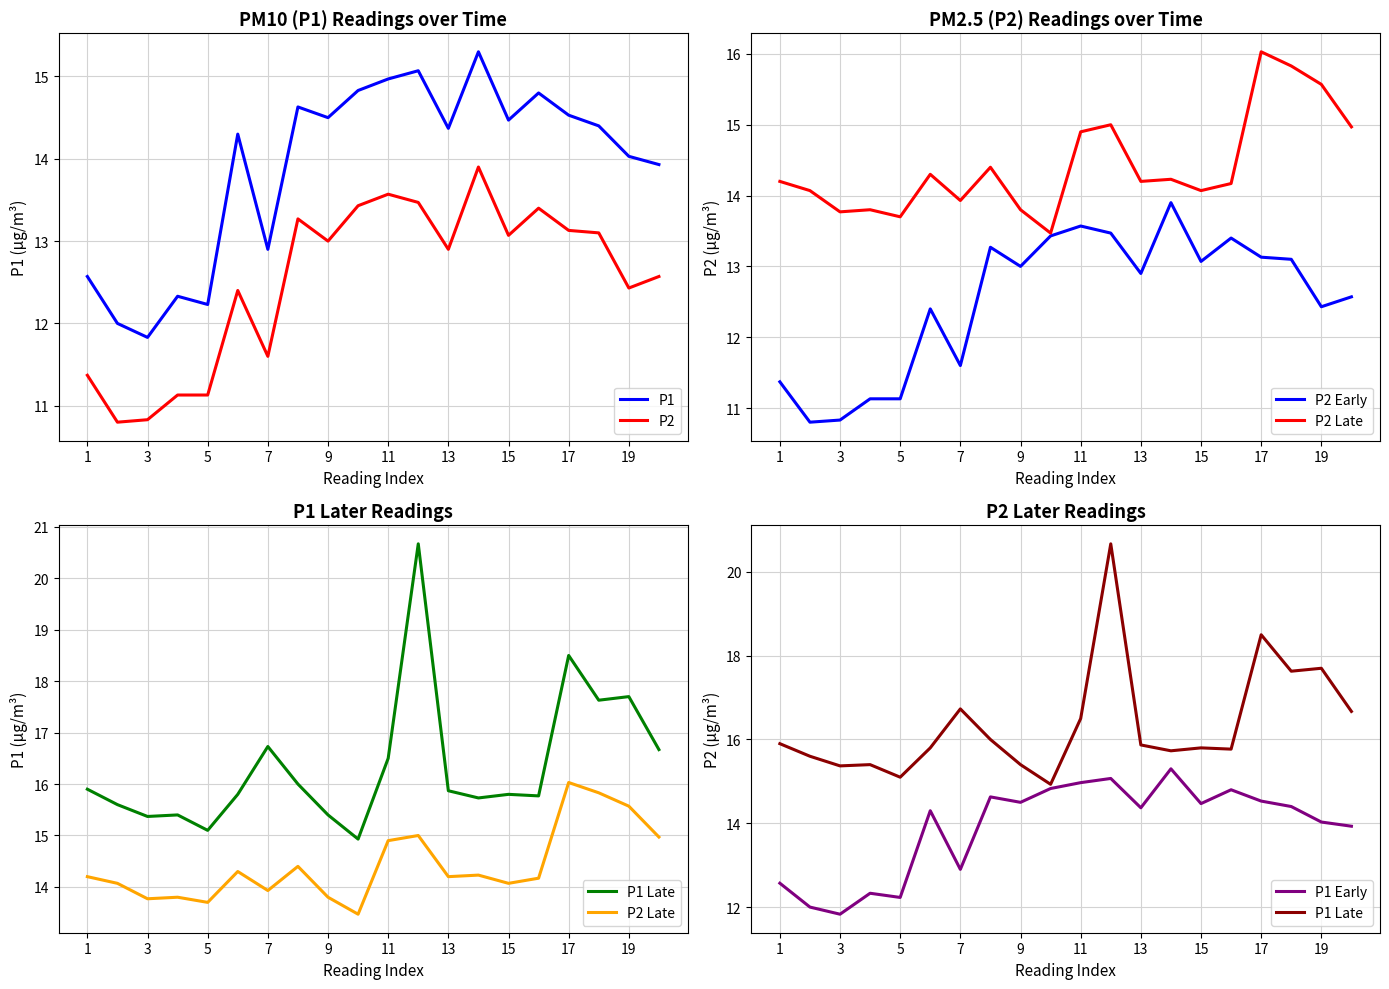

What is the value of the P2 Early point at the 7th from the left?

11.6